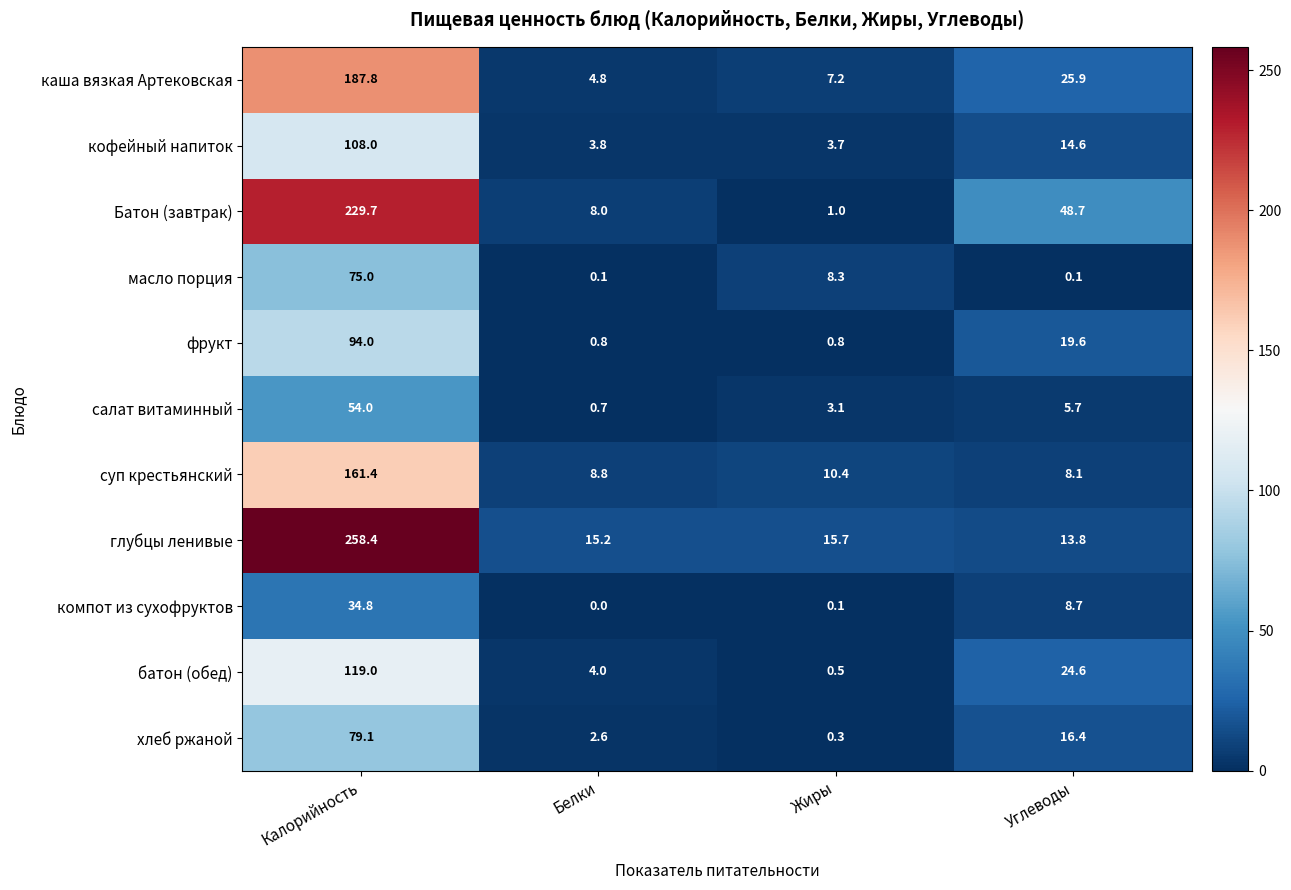

What is the difference between the maximum and minimum values in the хлеб ржаной series?

78.8